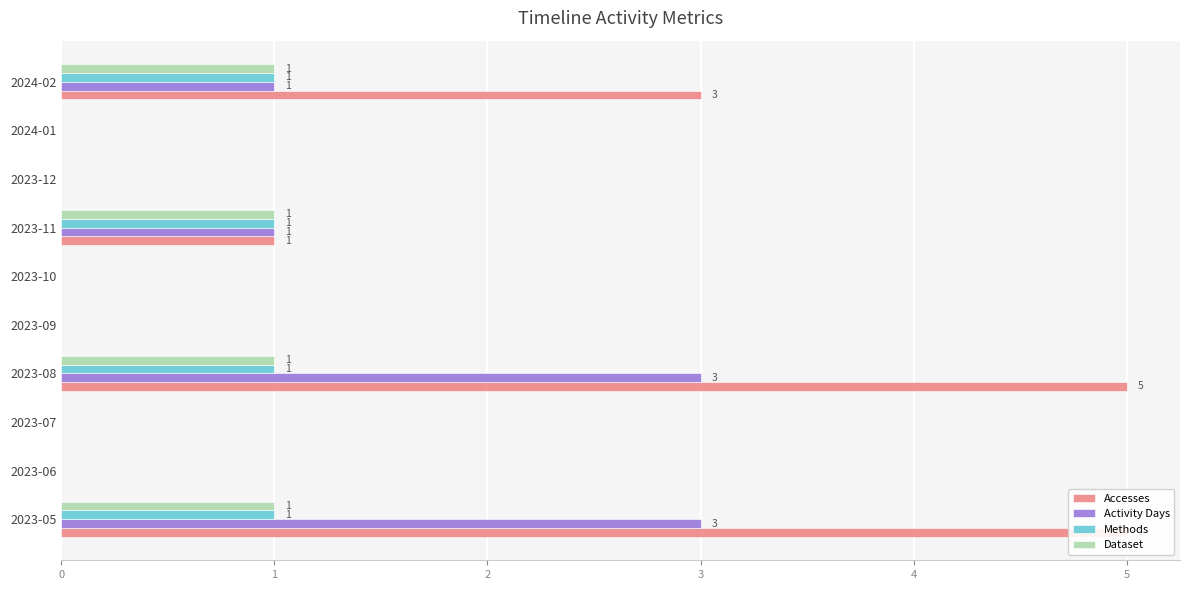

Which series has the largest total across all categories?

Accesses